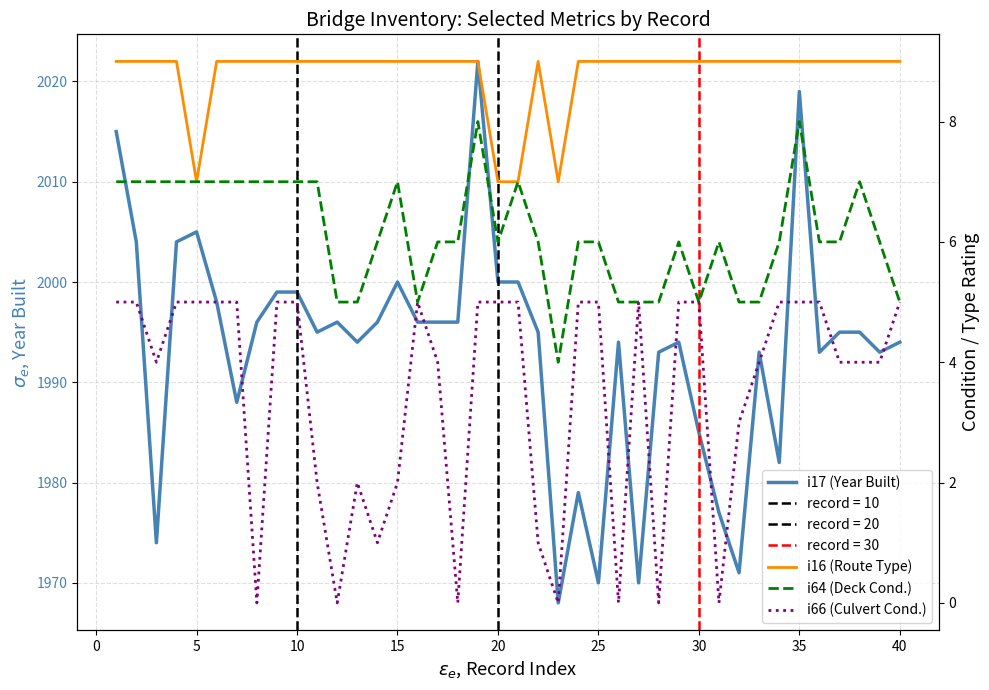

How many interior local peaks does the i66 (Culvert Cond.) series have?

3